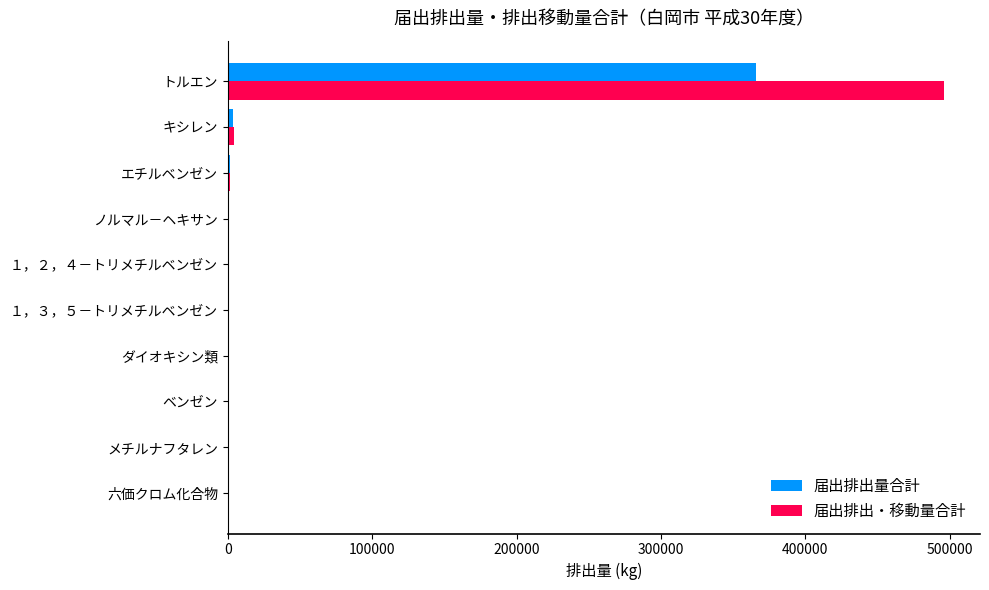

The value of 届出排出量合計 at 六価クロム化合物 is 0. True or false?

True